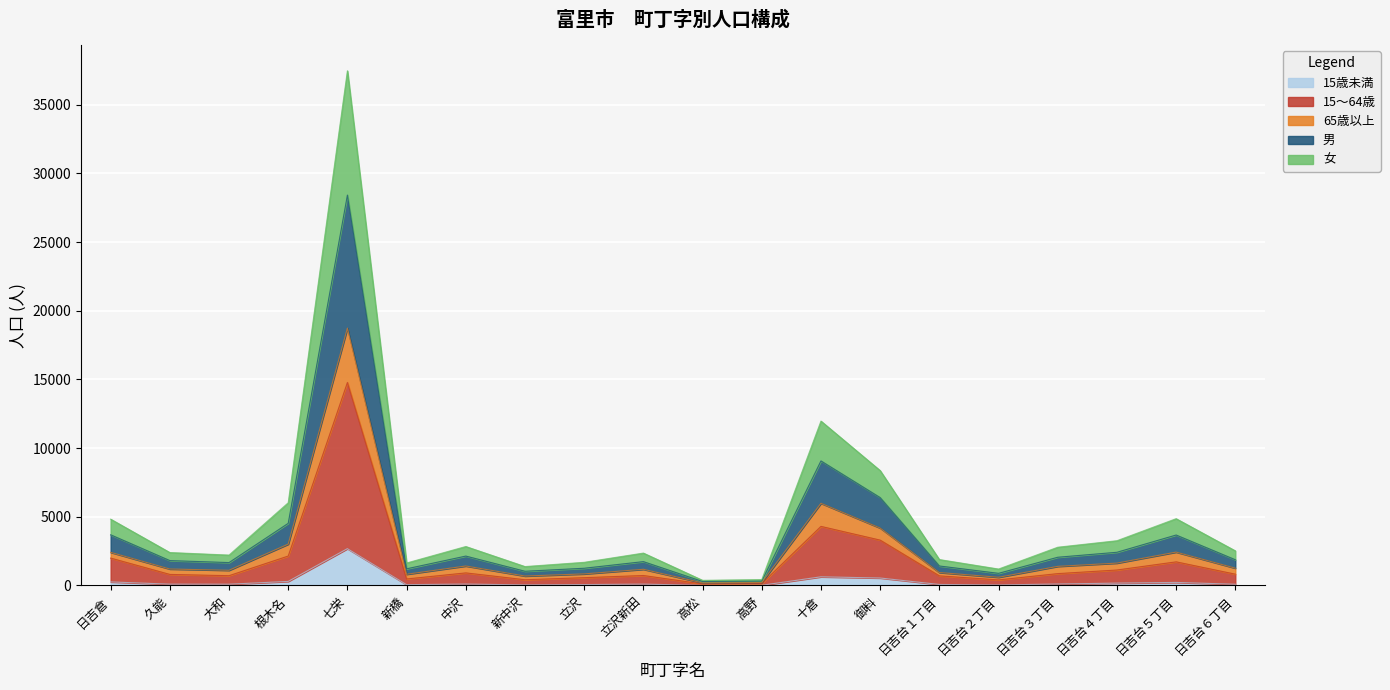

The 女 series shows 2524 at 日吉台６丁目. True or false?

True